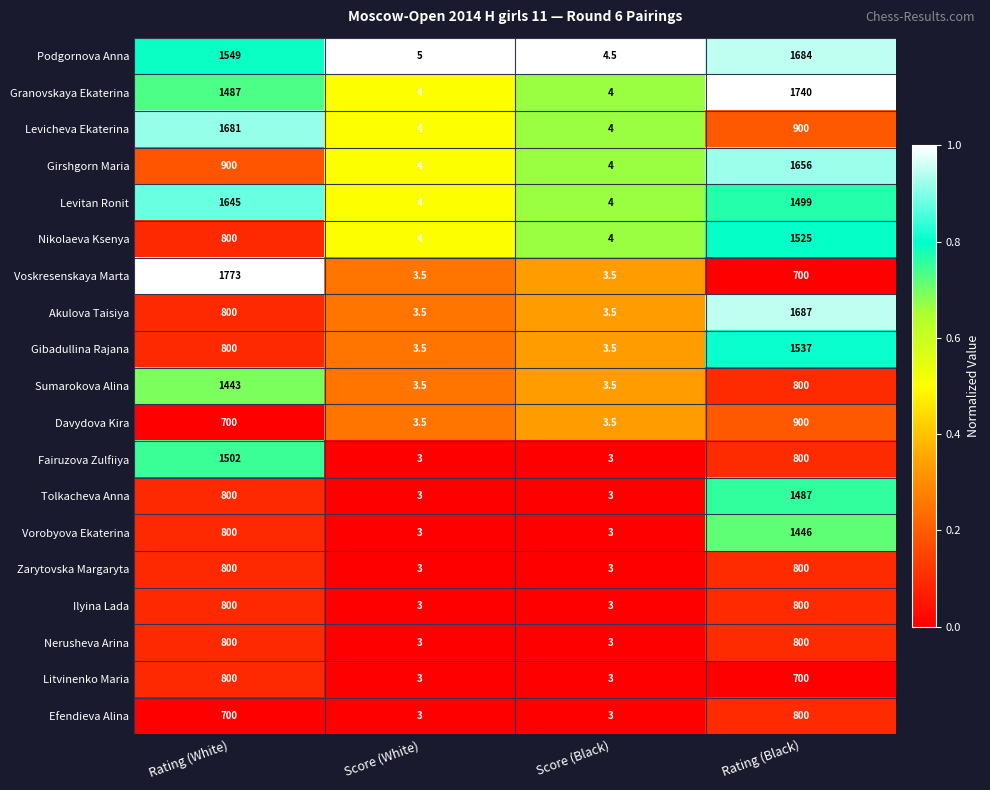

What is the highest value of the Levitan Ronit series?

1645.0